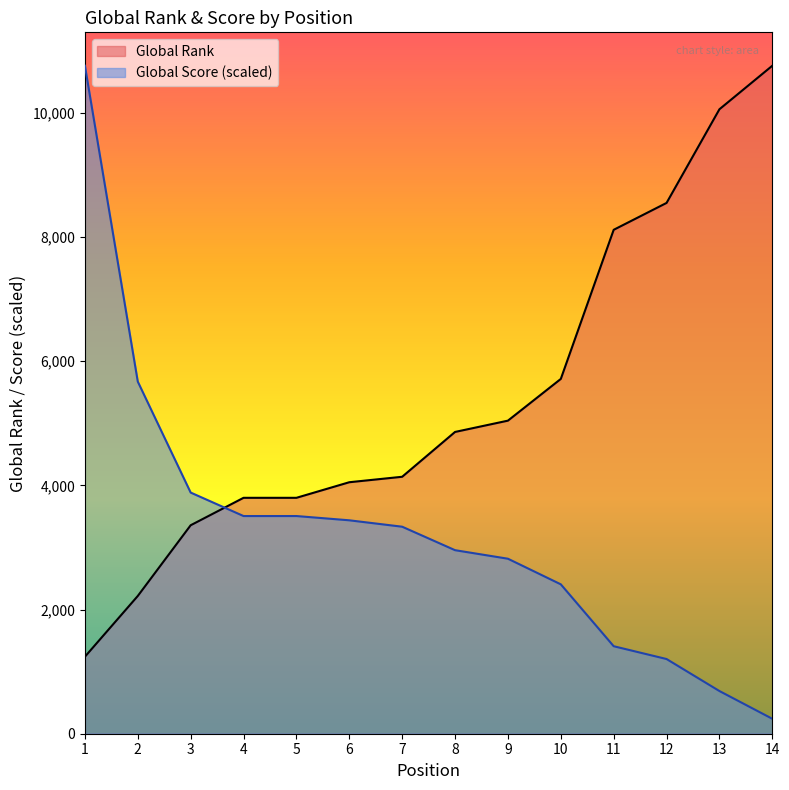

Which series has the largest total across all categories?

Global Rank